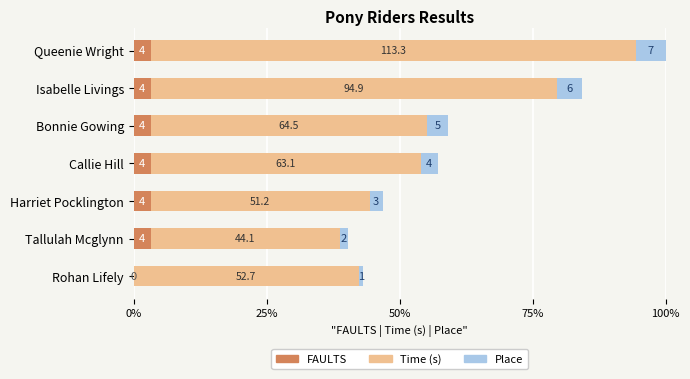

Which series has the largest total across all categories?

Time (s)